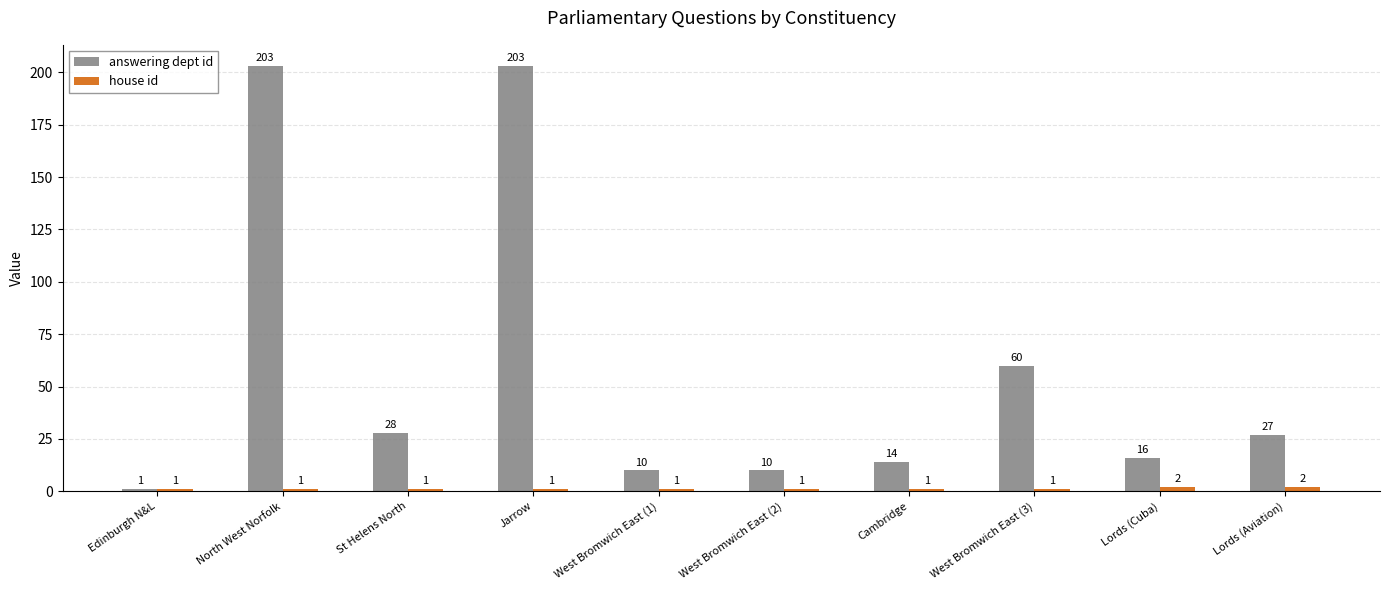

At which label does answering dept id reach its minimum?

Edinburgh N&L